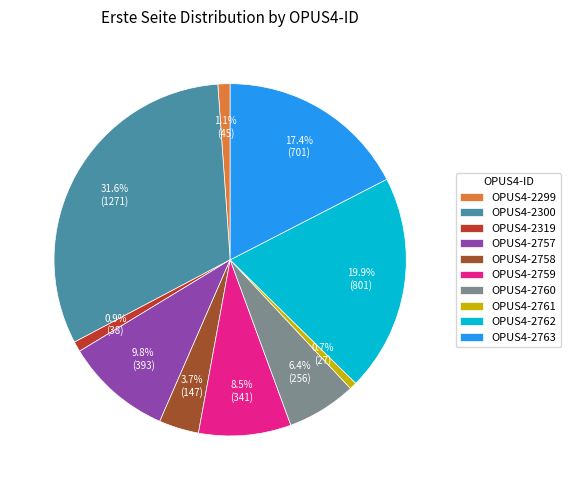

Is OPUS4-2299 the majority of the pie?

No